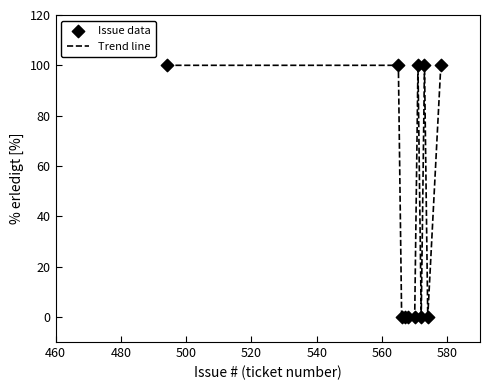

What is the greatest value displayed?

100